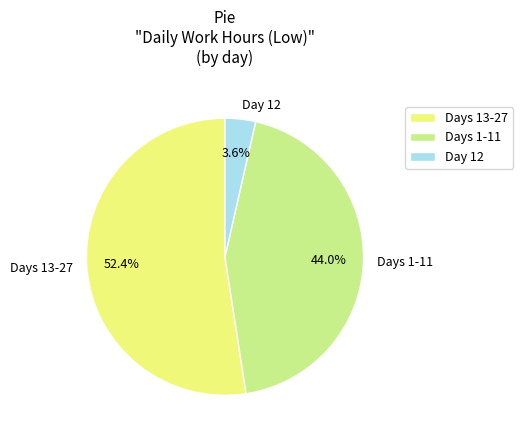

What is the total percentage of Days 1-11 and Days 13-27?

96.4%